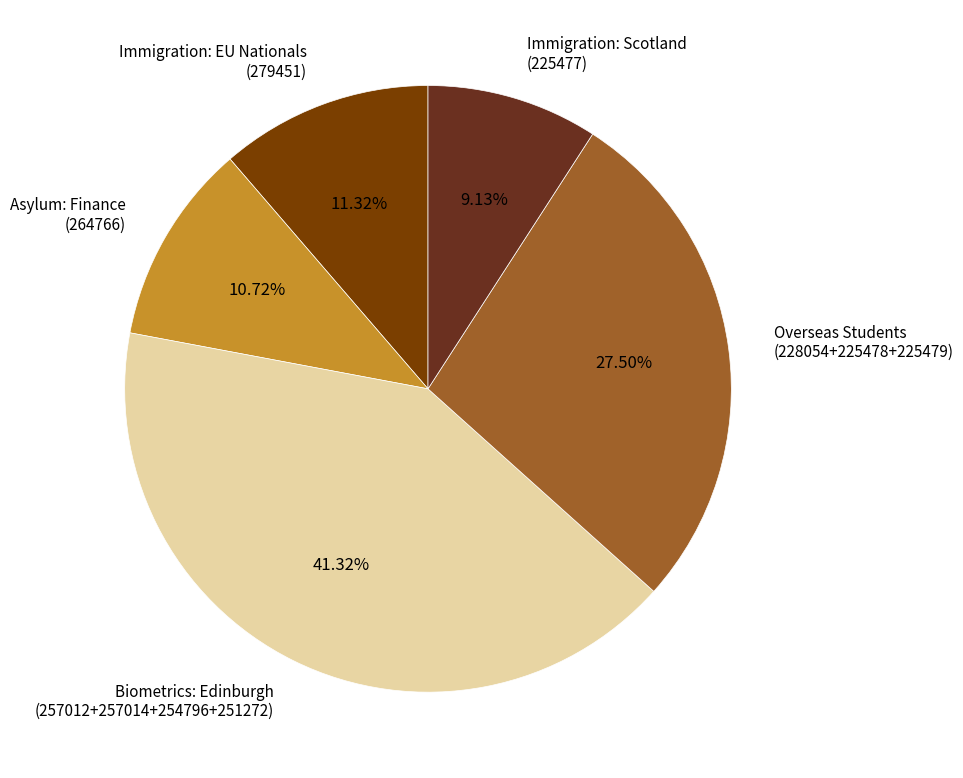

Rank the categories by value from highest to lowest.

Biometrics: Edinburgh (257012+257014+254796+251272), Overseas Students (228054+225478+225479), Immigration: EU Nationals (279451), Asylum: Finance (264766), Immigration: Scotland (225477)